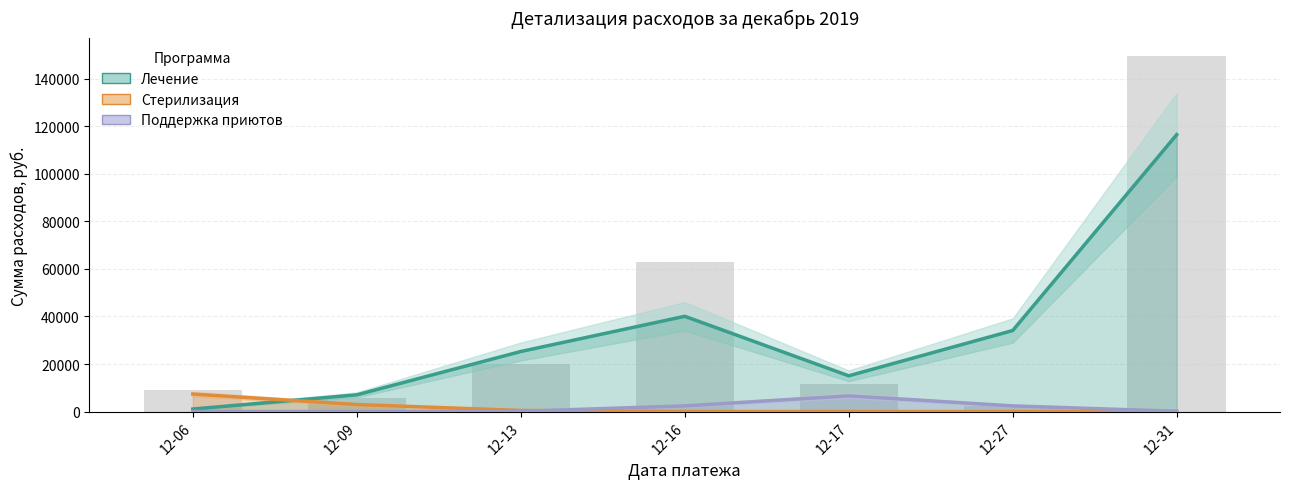

What is the total value across all series at 12-16?

42466.7